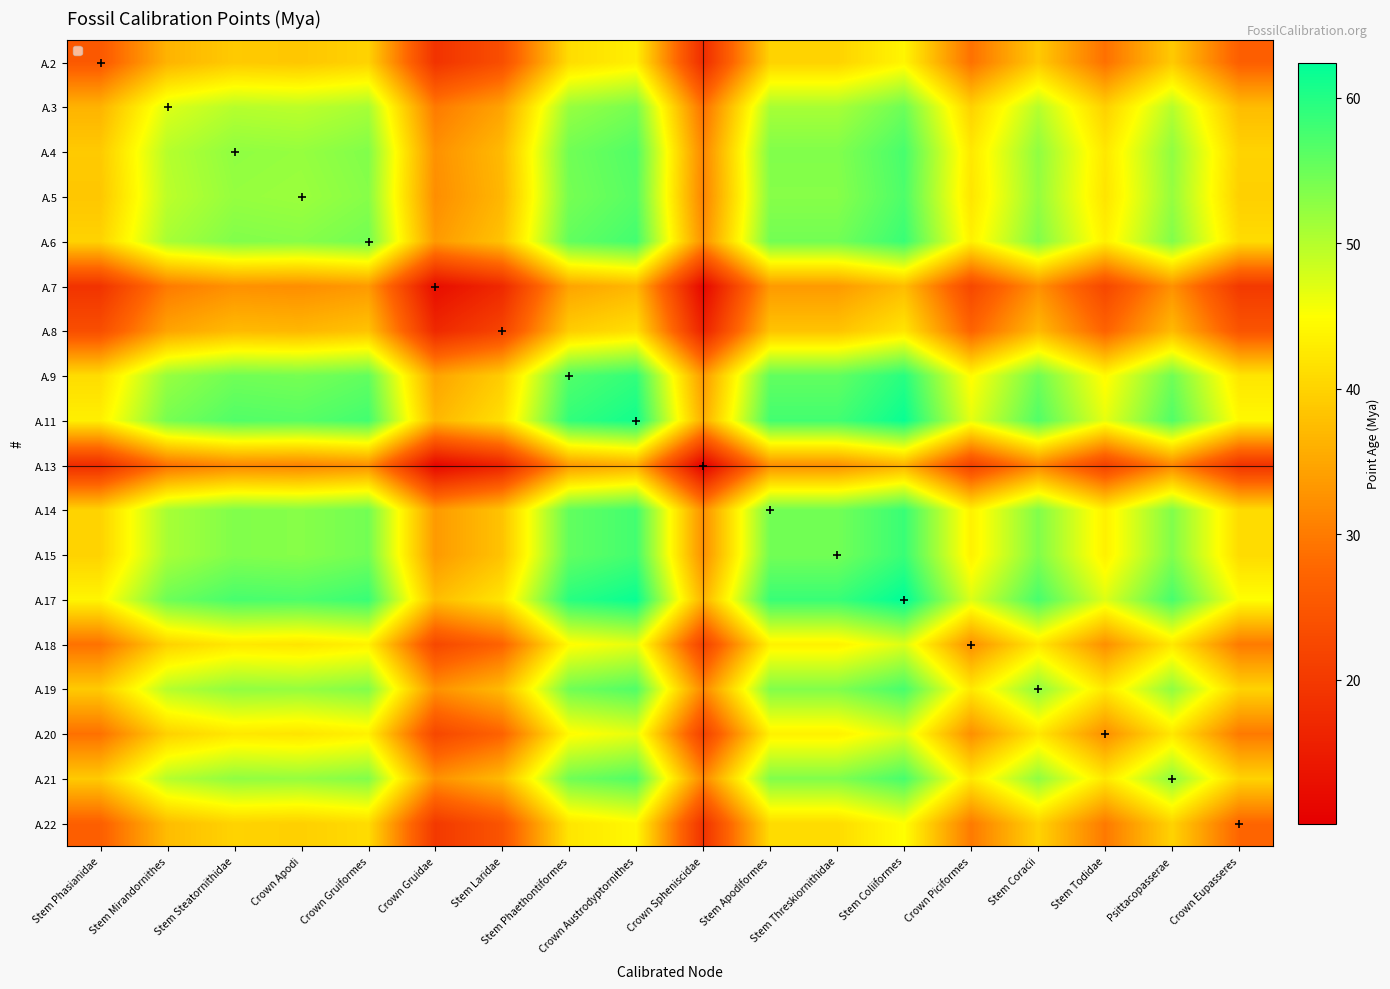

At how many categories does at least one series exceed 18?

18